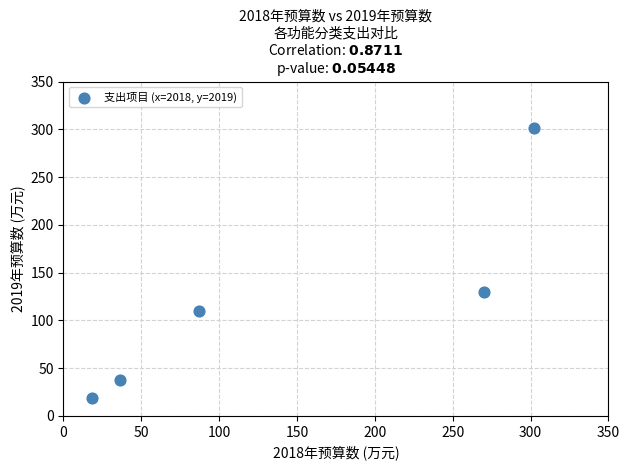

What is the average Y value?

119.3